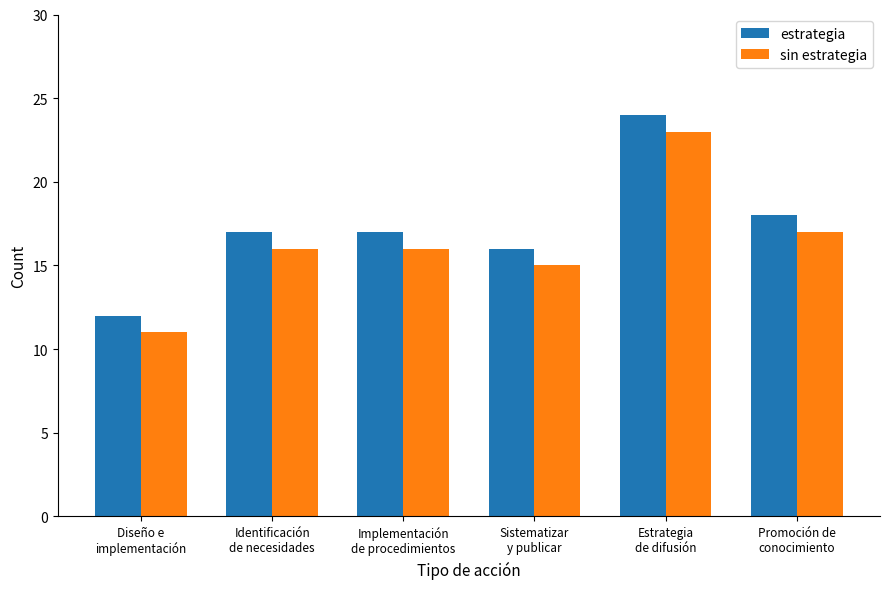

What are all the series names shown in the legend?

estrategia, sin estrategia